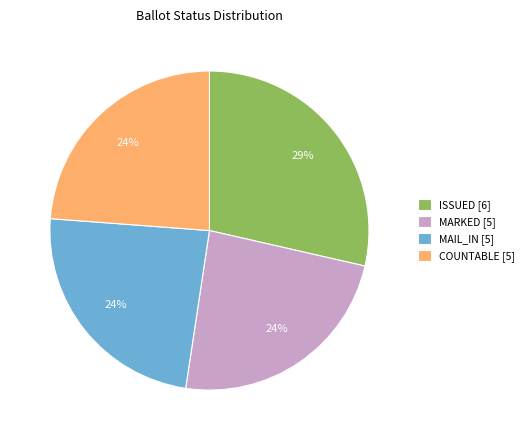

Combined, do COUNTABLE [5] and MARKED [5] account for over 50%?

No